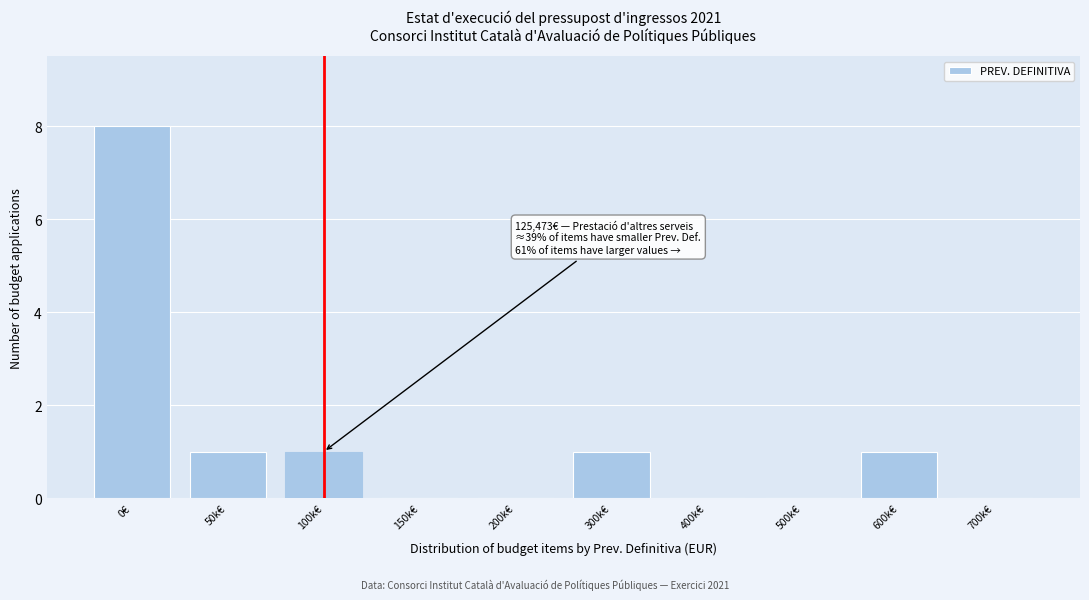

Reading left to right, list all the values displayed in this chart.

0€=8	50k€=1	100k€=1	150k€=0	200k€=0	300k€=1	400k€=0	500k€=0	600k€=1	700k€=0